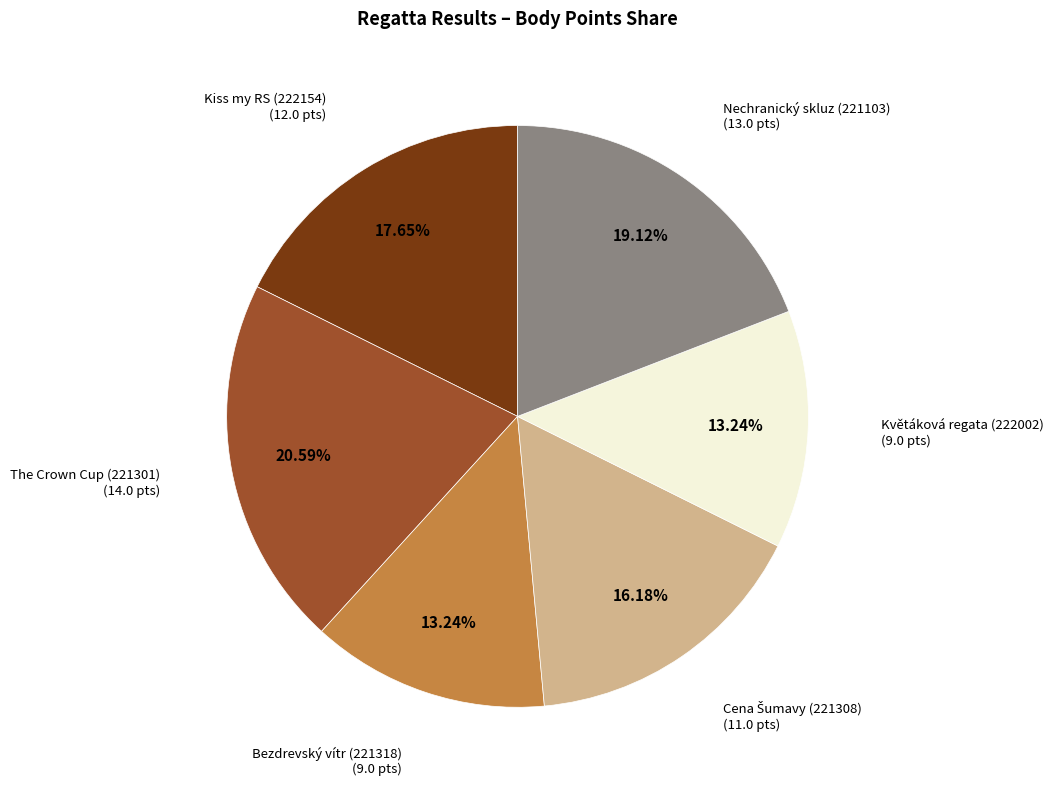

Is the sum of Nechranický skluz (221103) and Kiss my RS (222154) greater than half?

No